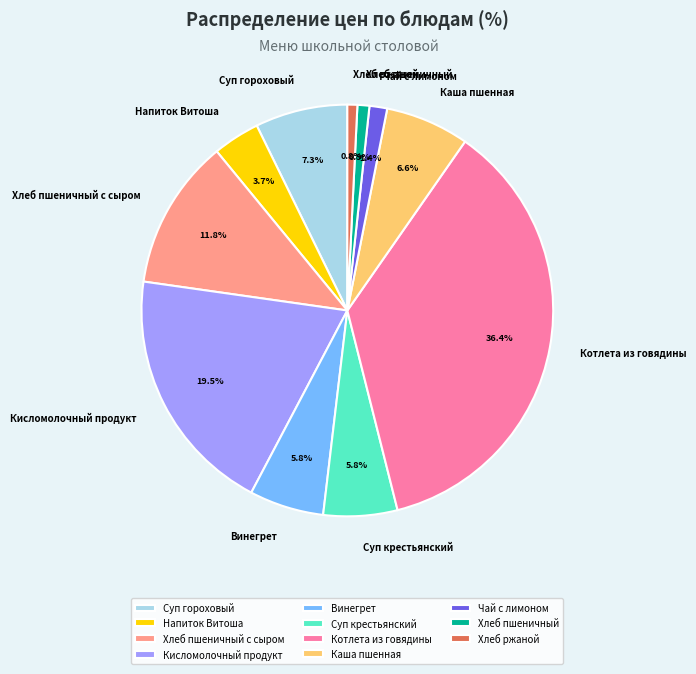

Approximately how many times larger is the value at Котлета из говядины compared to Суп гороховый?

5.0